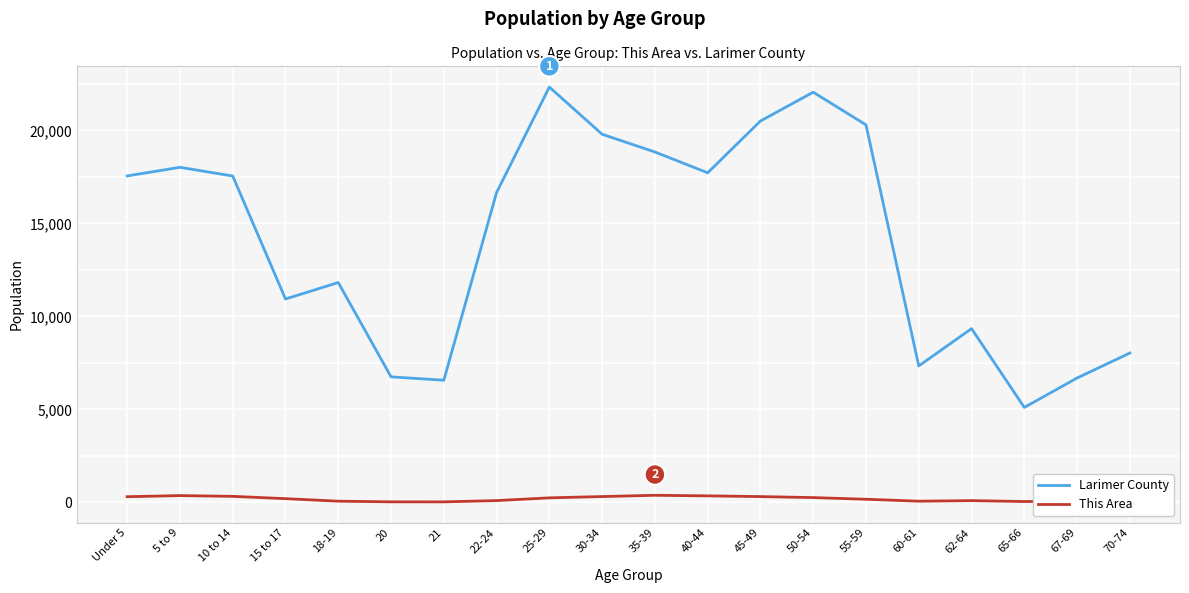

Which series changed the most between 10 to 14 and 25-29?

Larimer County